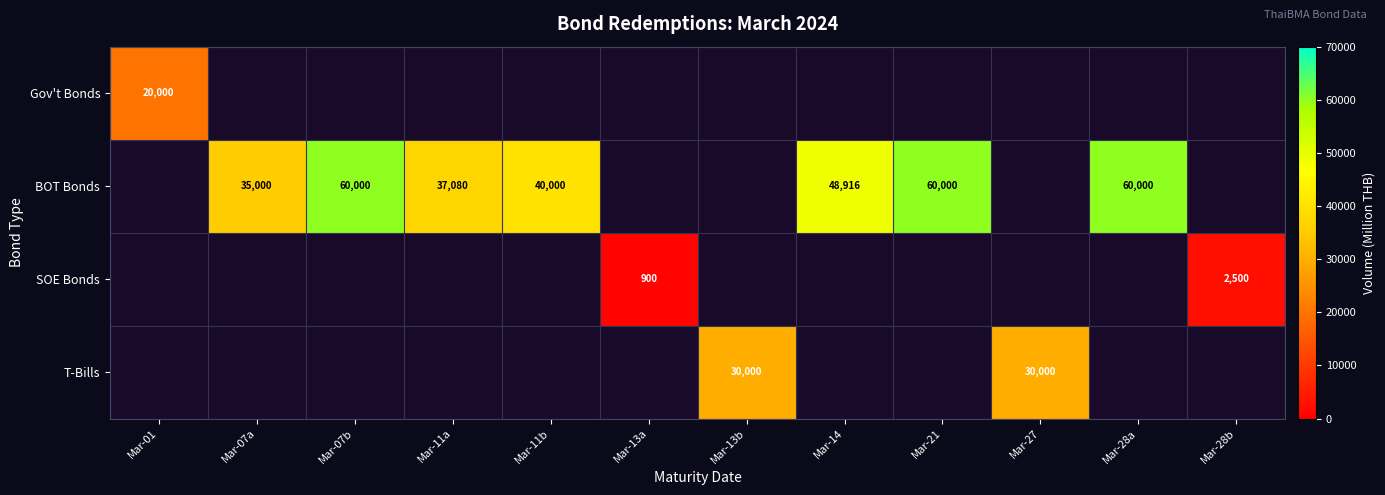

The BOT Bonds series shows 35000 at Mar-07a. True or false?

True